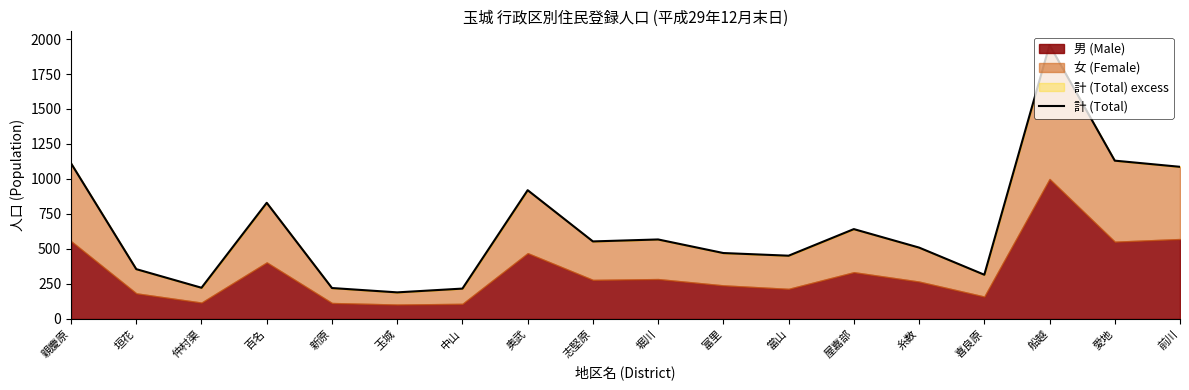

Reading left to right, what are all the values shown in this chart?

親慶原=1112	垣花=356	仲村渠=223	百名=830	新原=221	玉城=190	中山=217	奥武=920	志堅原=554	堀川=568	富里=471	當山=452	屋嘉部=642	糸数=510	喜良原=316	船越=1957	愛地=1131	前川=1087